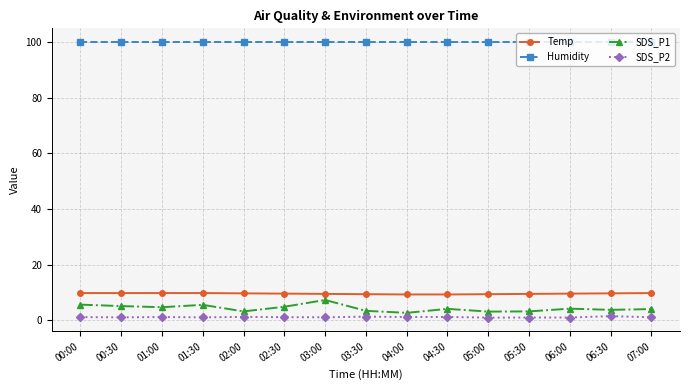

What is the value of the SDS_P1 point at the 1st from the left?

5.7